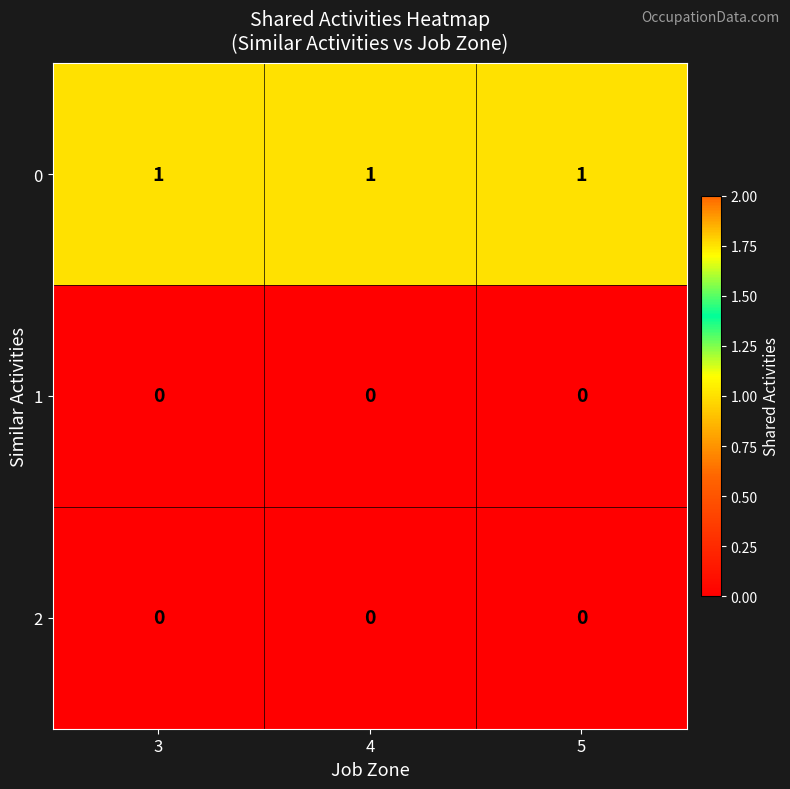

At how many categories does at least one series exceed 0?

3